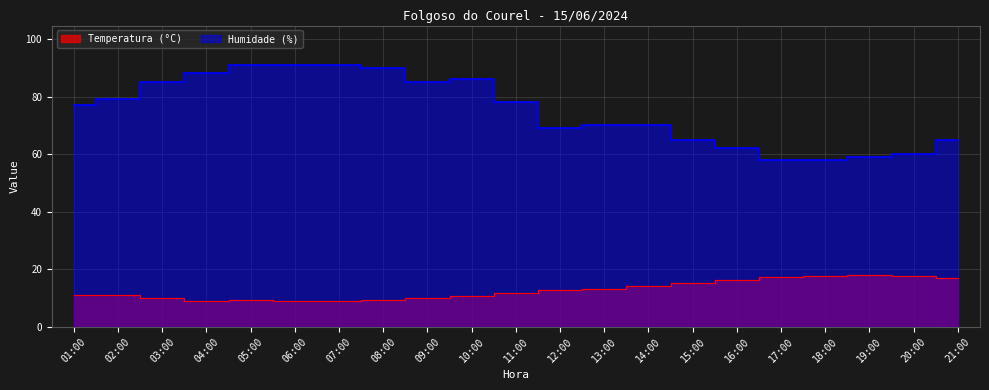

Does the chart have visible grid lines?

Yes